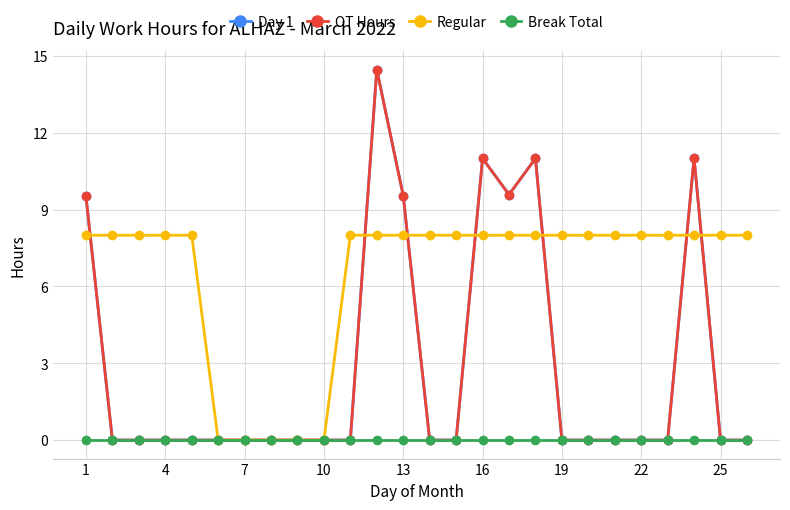

How many lines are shown in the chart?

4